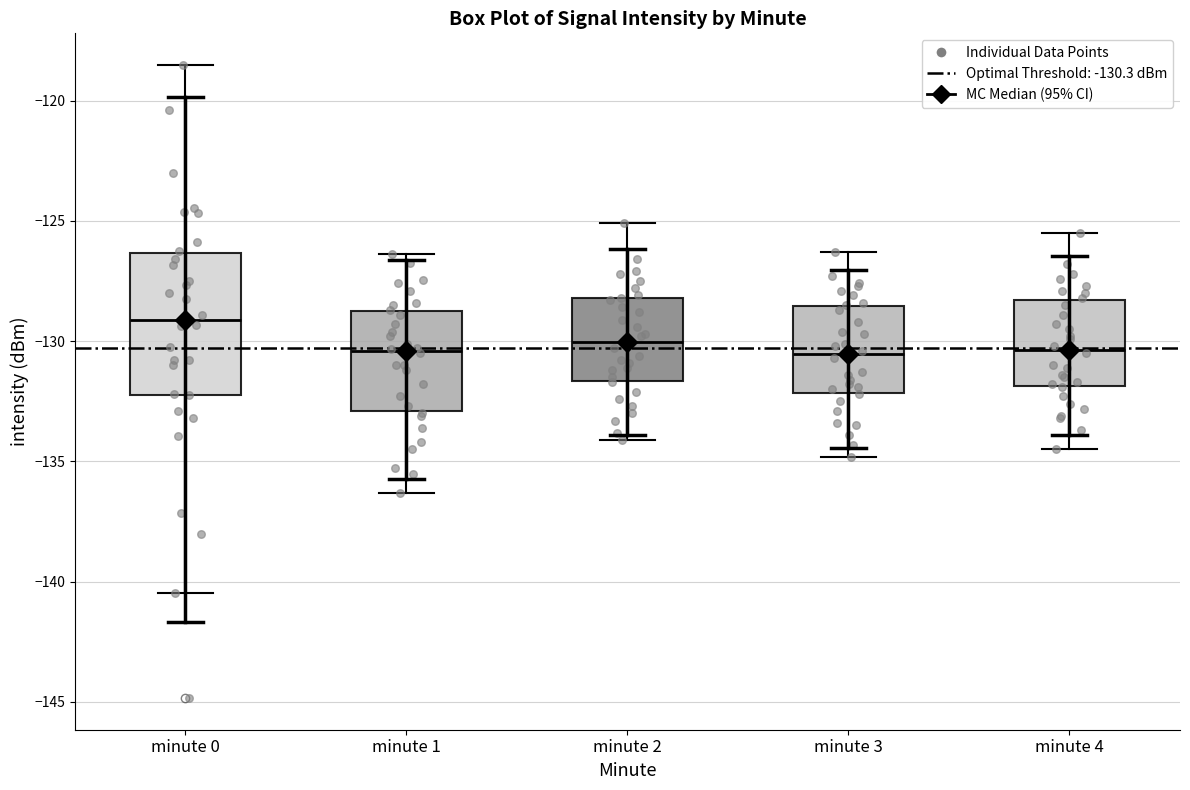

Reading left to right, read every box against the y-axis: the position of its median line, the range the box covers, and the ends of its whiskers. The values are not printed on the chart, so give them approximately, as read against the axis.

minute 0: median -129.0, box -132.0 to -126.5, whiskers -140.5 to -118.5
minute 1: median -130.5, box -133.0 to -128.5, whiskers -136.5 to -126.5
minute 2: median -130.0, box -131.5 to -128.0, whiskers -134.0 to -125.0
minute 3: median -130.5, box -132.0 to -128.5, whiskers -135.0 to -126.5
minute 4: median -130.5, box -132.0 to -128.5, whiskers -134.5 to -125.5